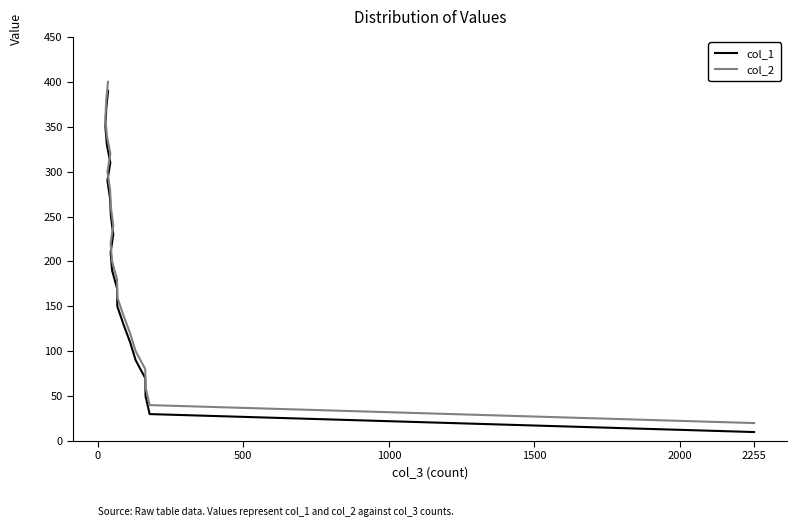

Which series has the largest range (max minus min)?

col_1